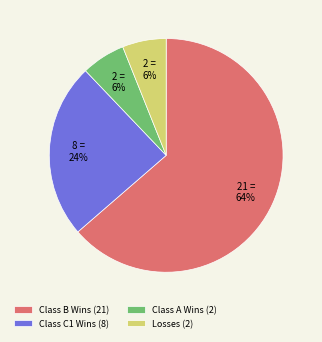

Which category accounts for the majority?

Class B Wins (21)